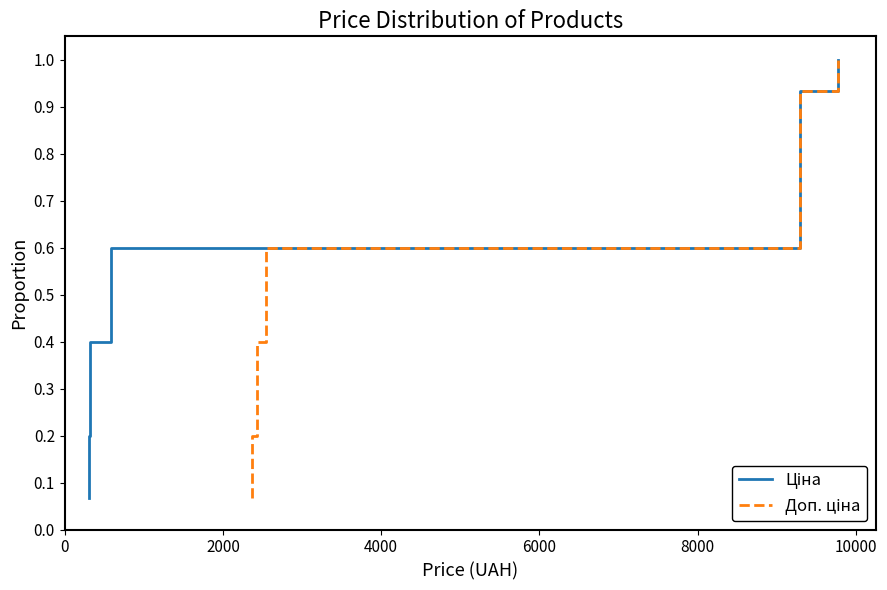

Which series has the widest spread of values?

Ціна